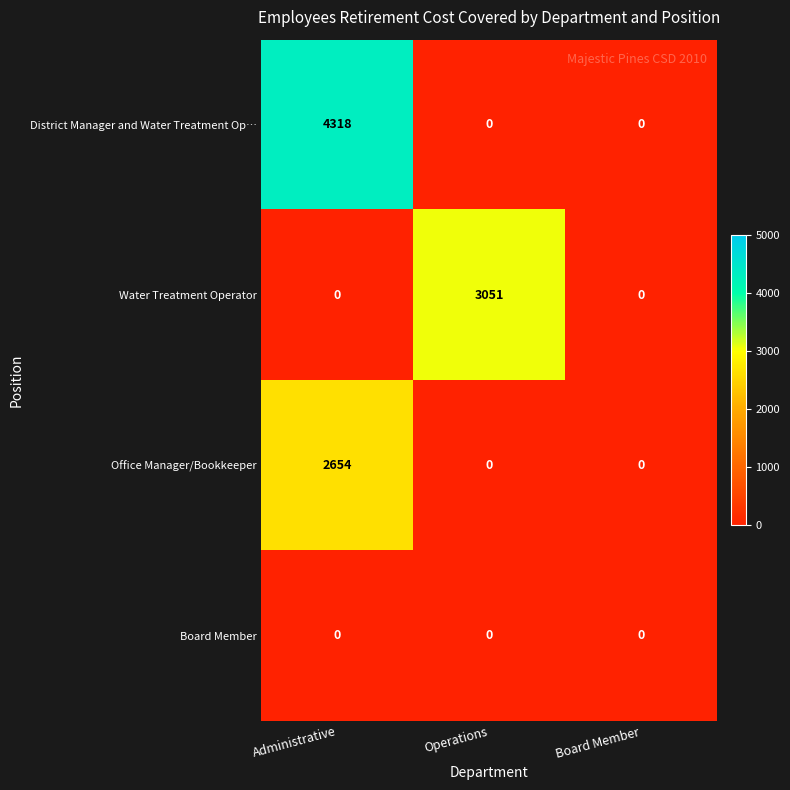

True or false: Water Treatment Operator has a value of 2013 at Administrative.

False